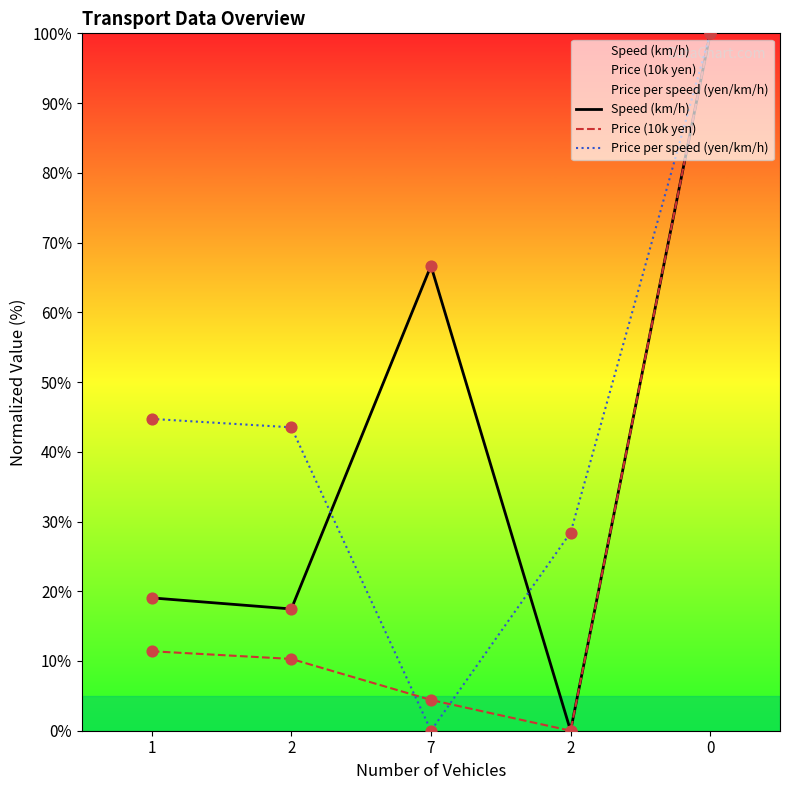

Which series contains the highest Y value?

Speed (km/h)